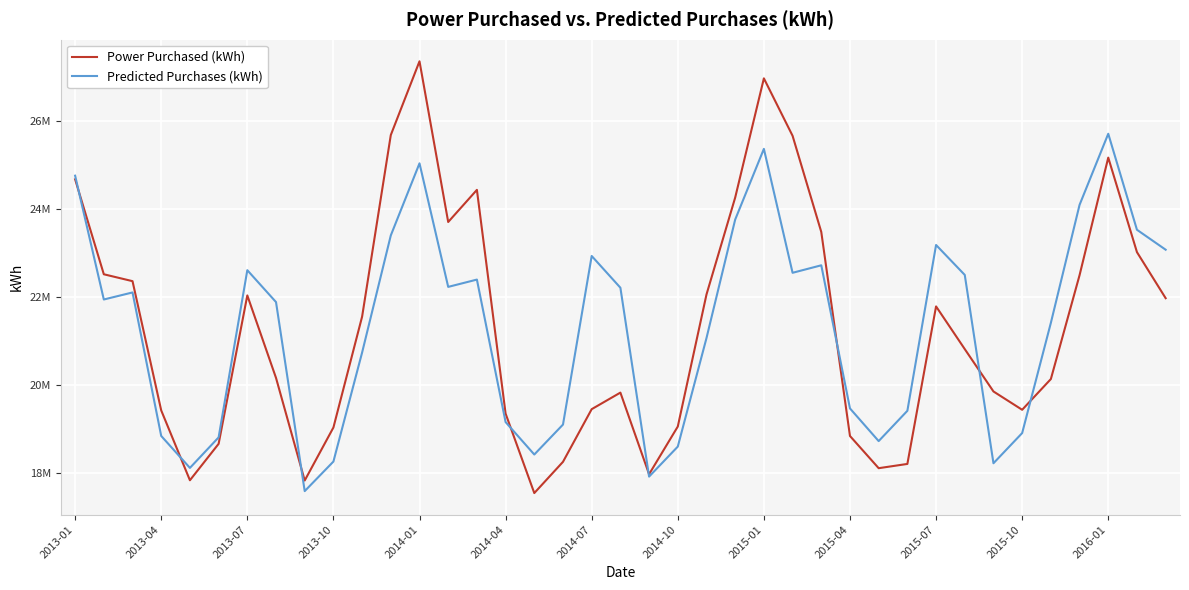

Which series has the widest spread of values?

Power Purchased (kWh)